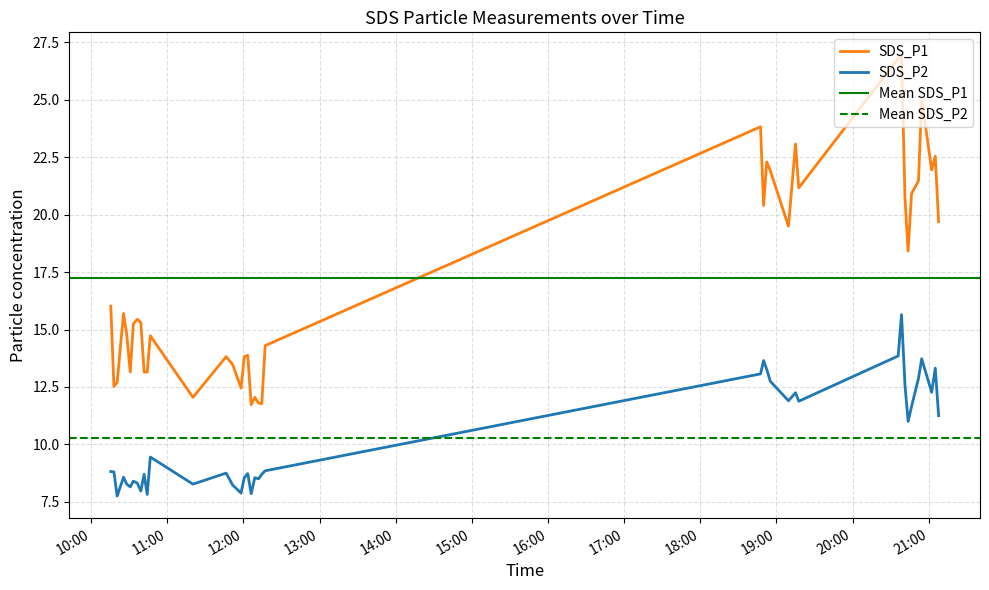

Which series has the largest range (max minus min)?

SDS_P1